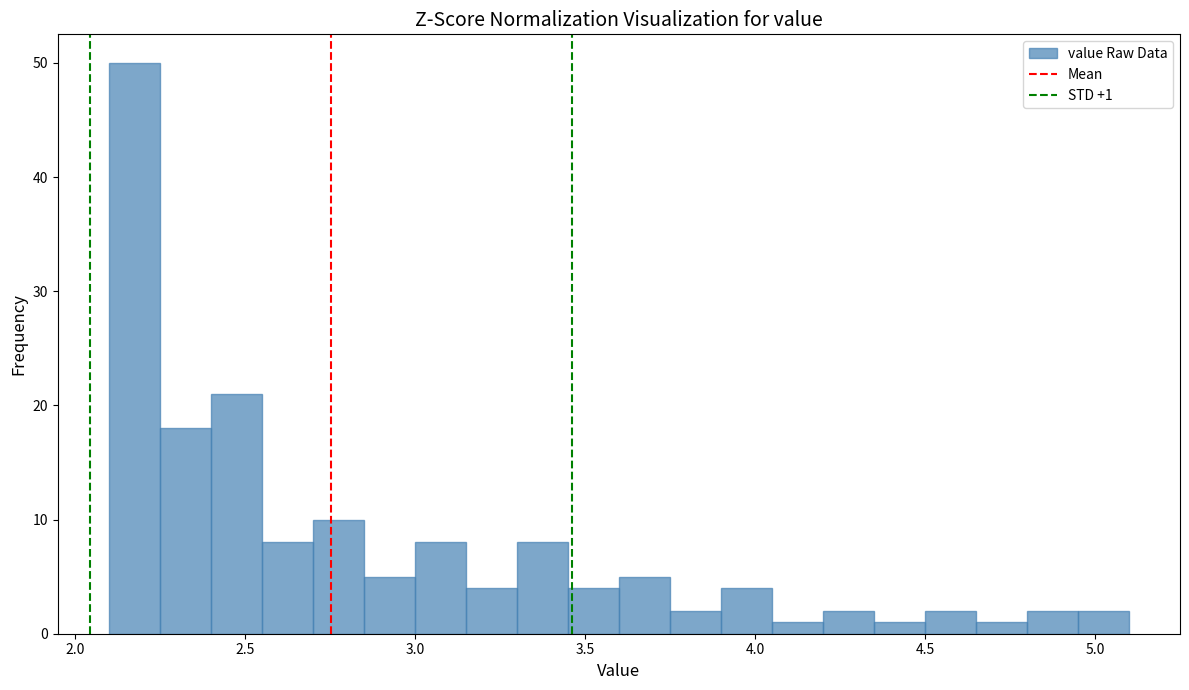

Read against the x-axis, roughly where is the centre of the tallest bar?

2.20